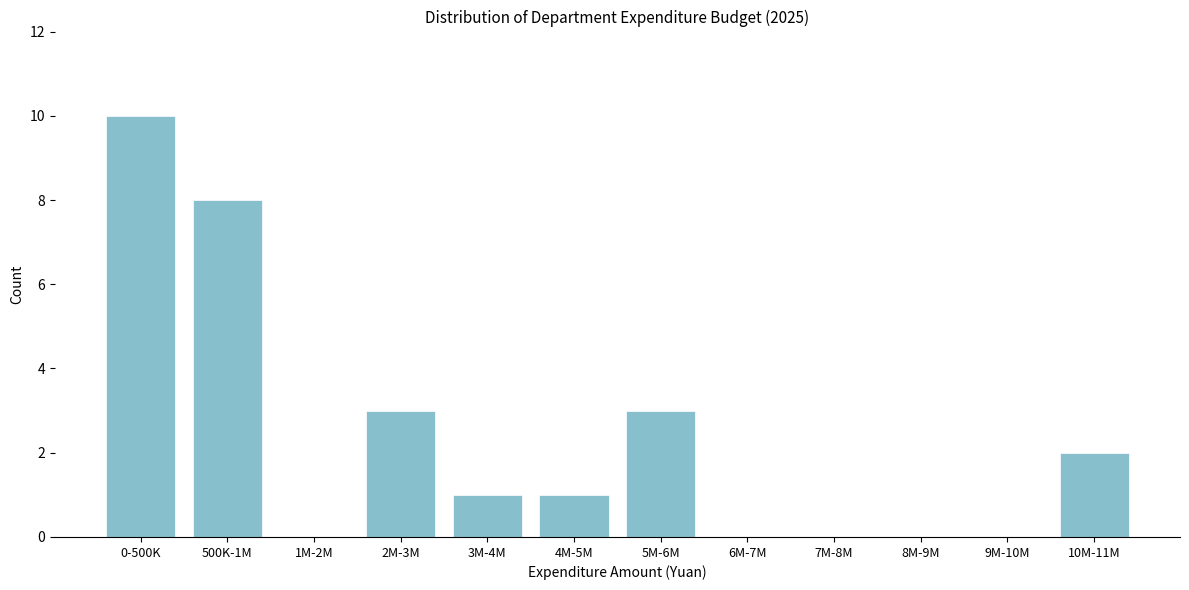

Reading right to left, transcribe all the data shown in this chart.

10M-11M=2	9M-10M=0	8M-9M=0	7M-8M=0	6M-7M=0	5M-6M=3	4M-5M=1	3M-4M=1	2M-3M=3	1M-2M=0	500K-1M=8	0-500K=10